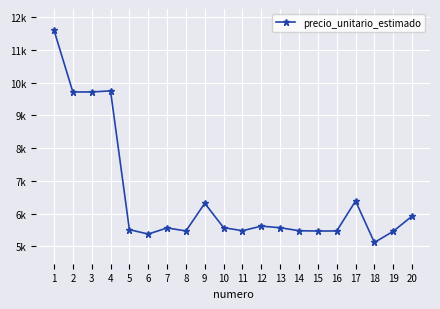

What is the value of the 6th point from the left?

5375